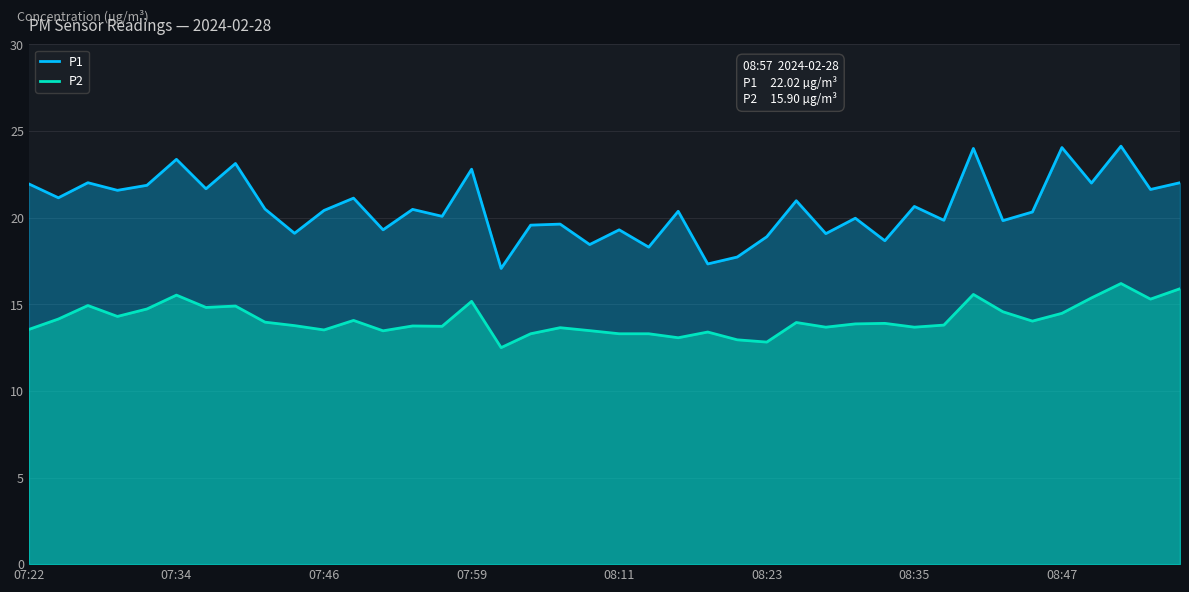

At 08:11, list the series in order from largest to smallest.

P1, P2